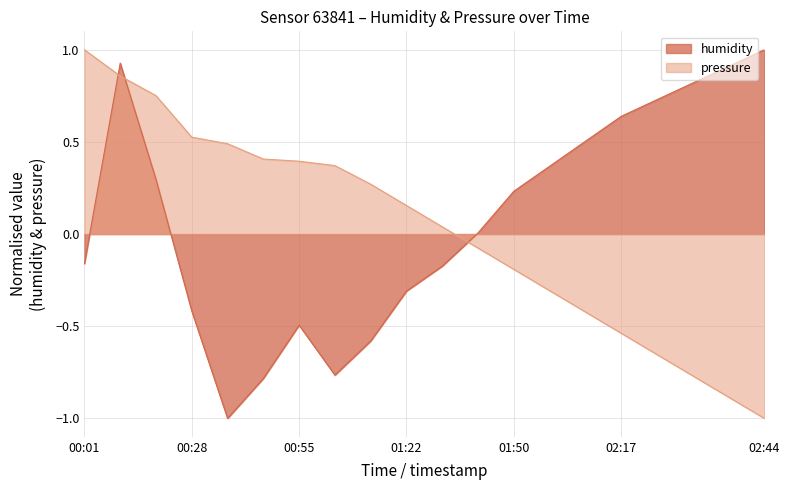

What is the maximum value shown in the chart?

1.0